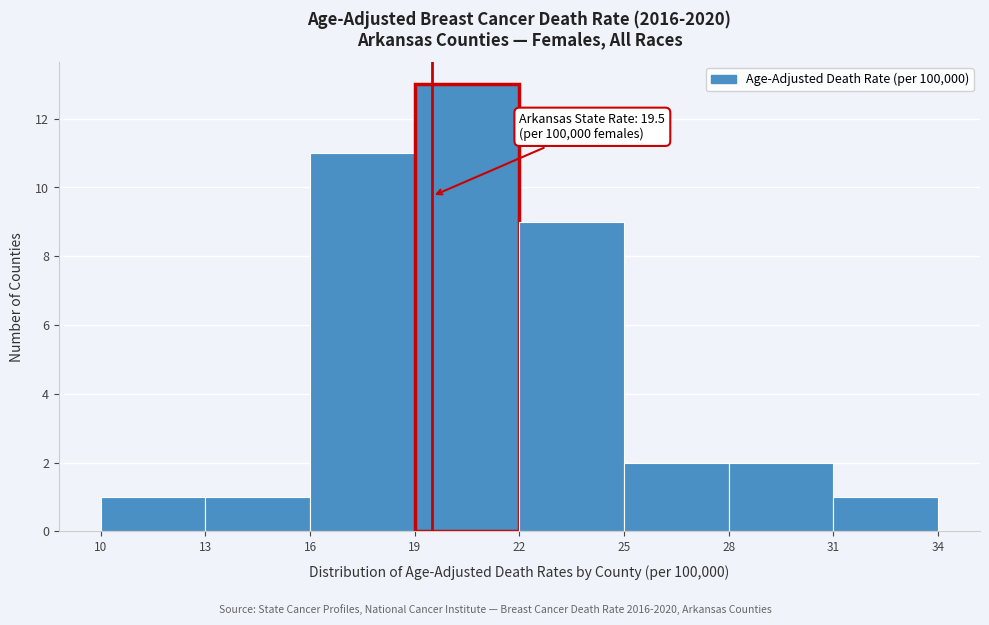

Which range on the x-axis has the tallest bar?

19 to 22